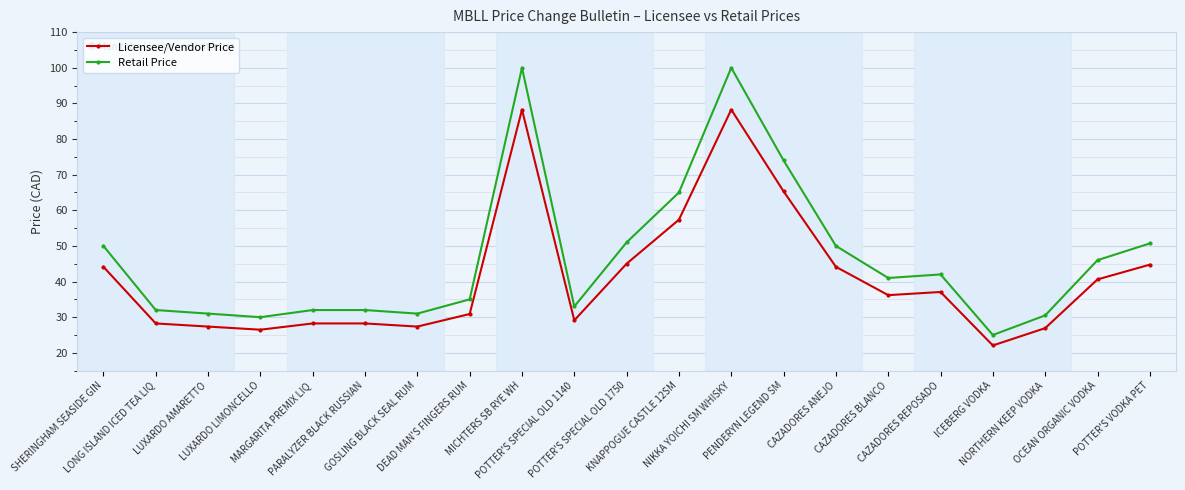

Rank the series at MARGARITA PREMIX LIQ from lowest to highest value.

Licensee/Vendor Price, Retail Price